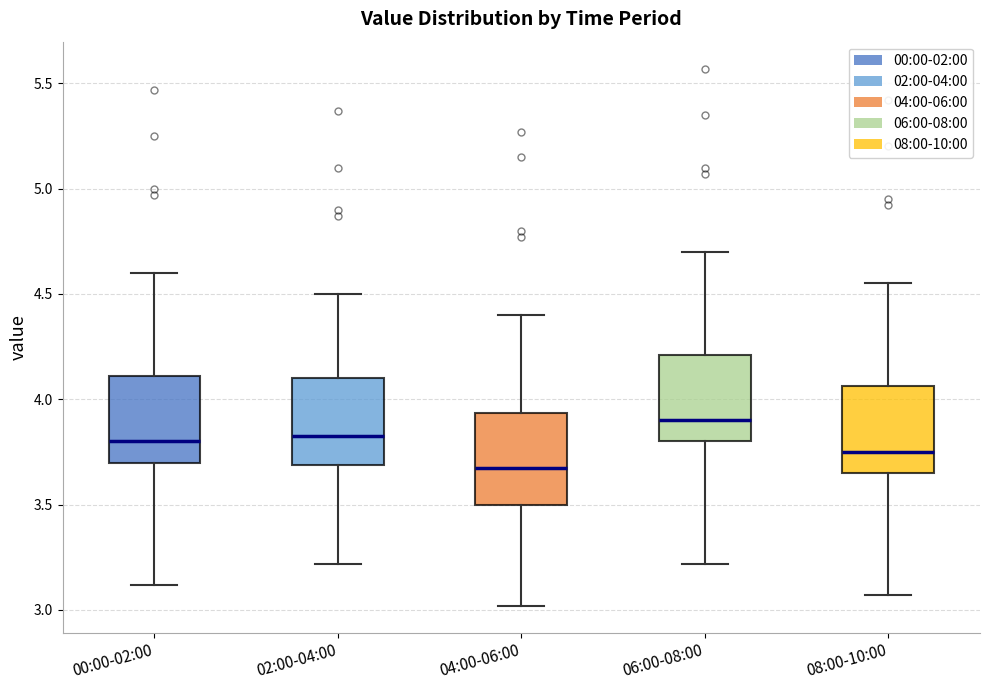

Where is the upper edge of the box for 08:00-10:00 on the y-axis? The values are not printed on the chart, so give them approximately, as read against the axis.

4.05